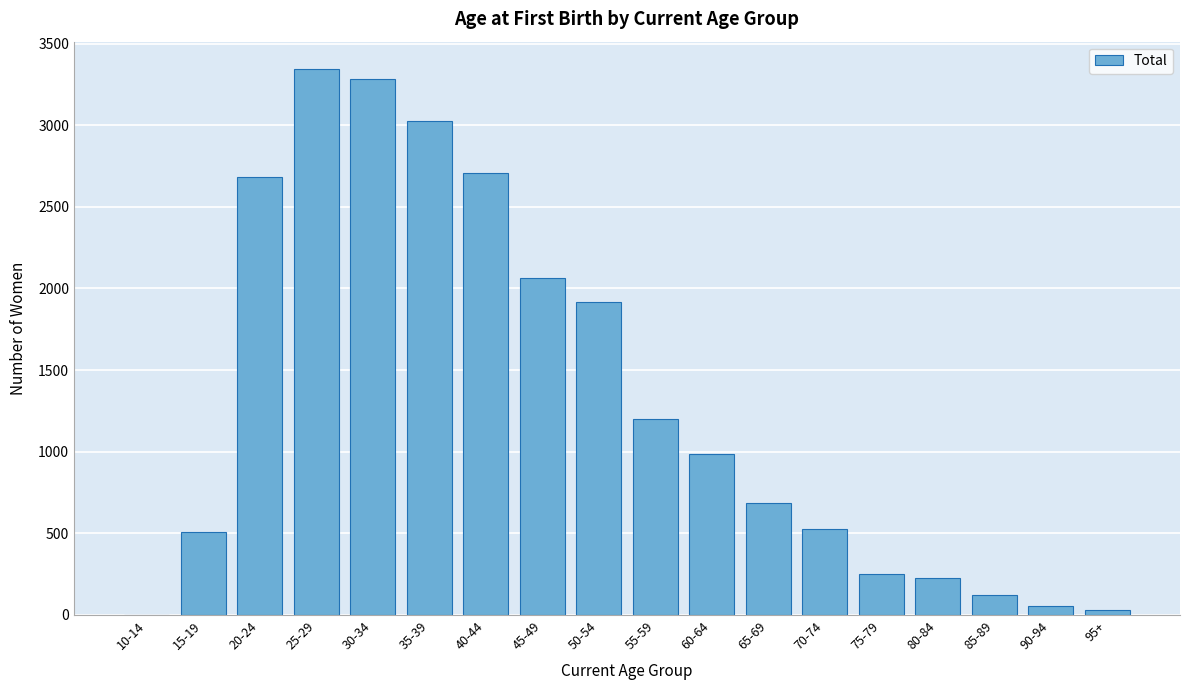

Reading left to right, transcribe all the data shown in this chart.

10-14=2	15-19=507	20-24=2681	25-29=3345	30-34=3285	35-39=3025	40-44=2705	45-49=2063	50-54=1915	55-59=1203	60-64=988	65-69=685	70-74=529	75-79=248	80-84=228	85-89=122	90-94=52	95+=31